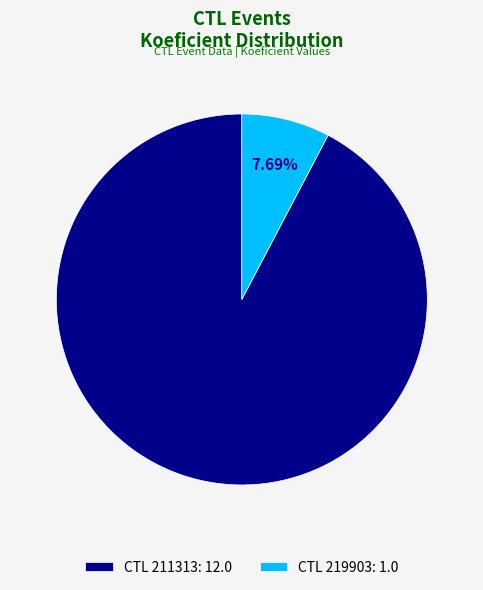

Which slice represents more than half of the pie?

CTL 211313: 12.0